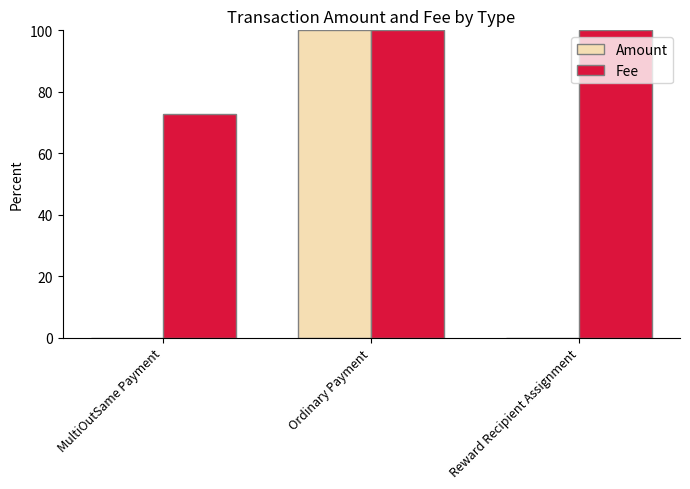

What is the sum of all Amount values?

100.0